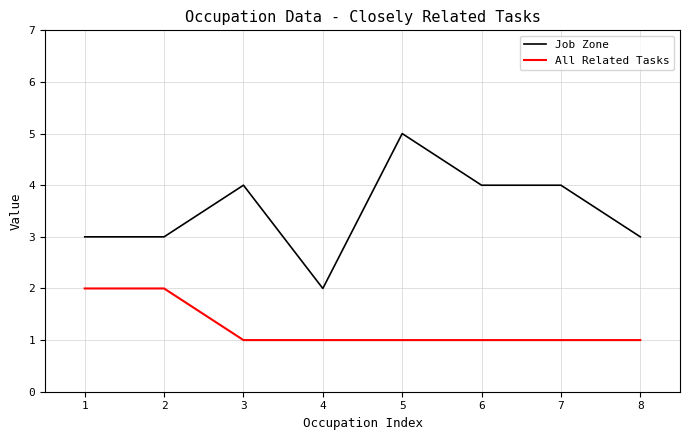

List the series in order of their peak value, highest first.

Job Zone, All Related Tasks